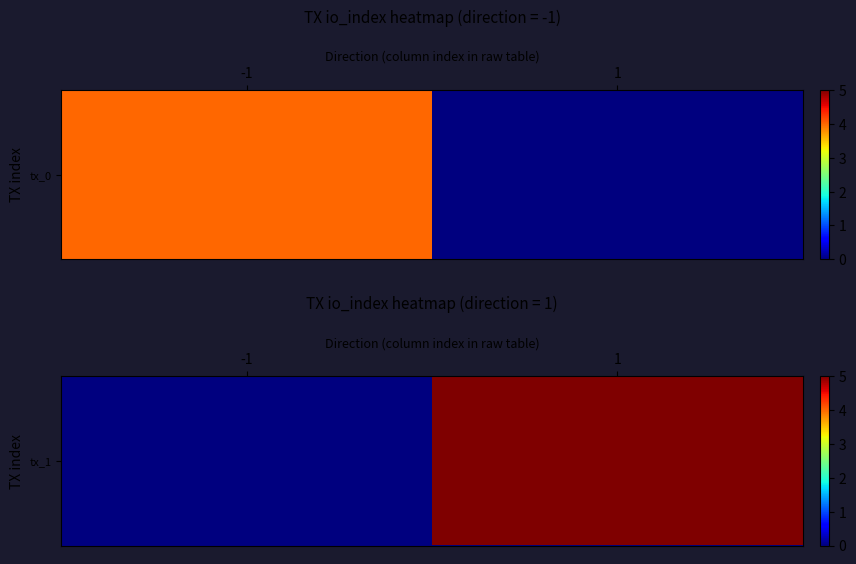

The chart shows a value of -3 at -1. True or false?

False